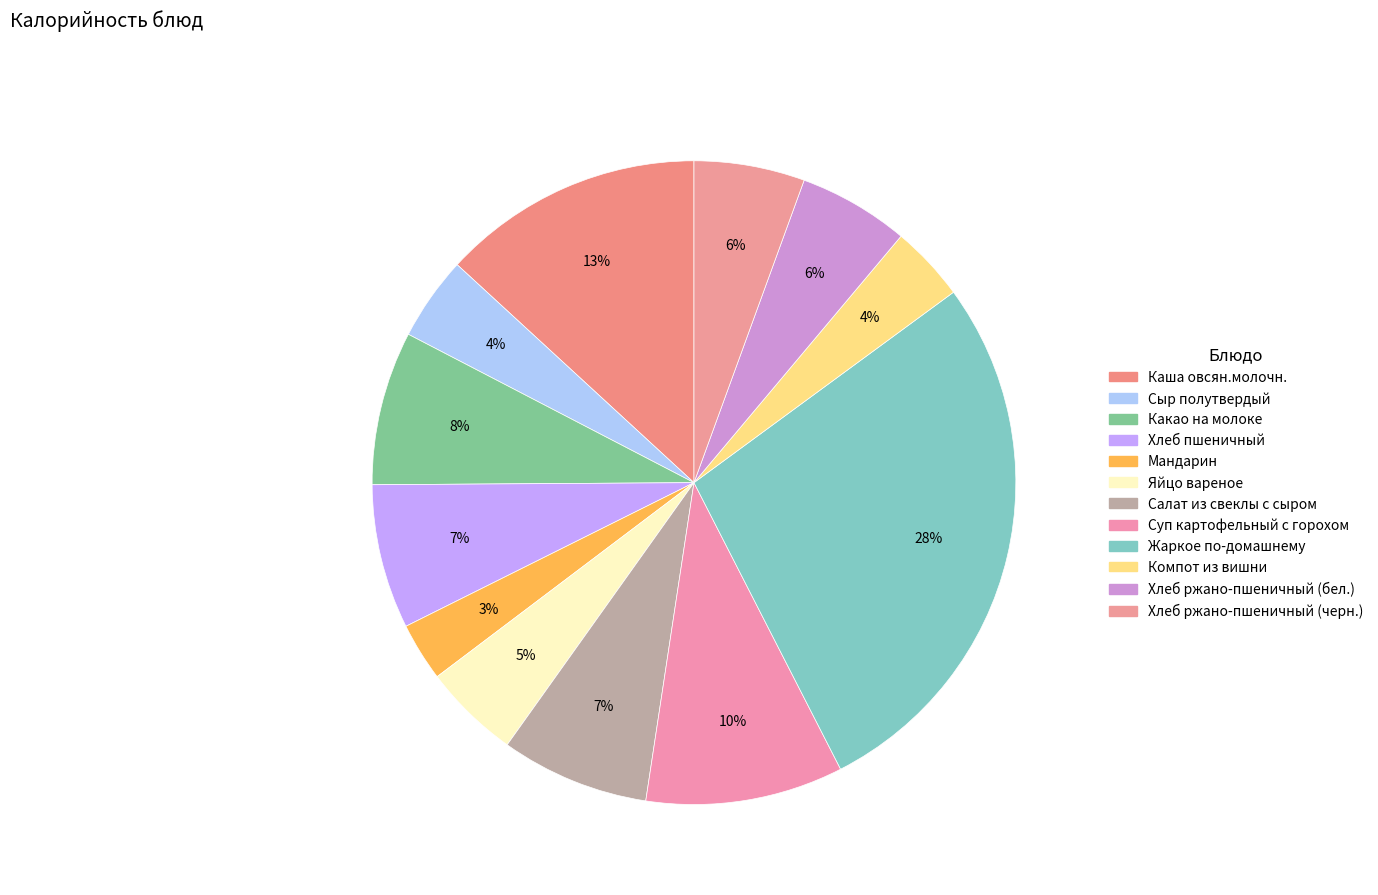

Count the number of slices in the pie.

12